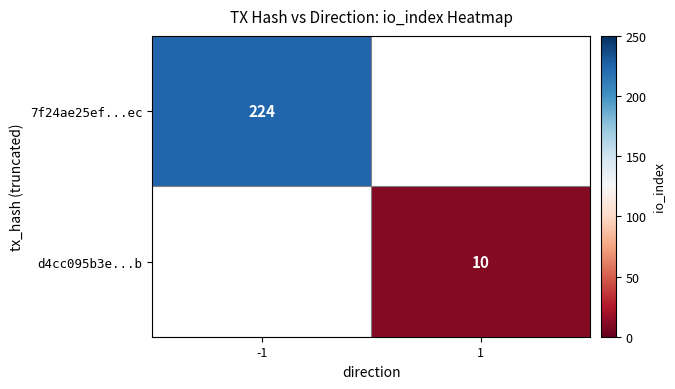

How many series are shown in this chart?

2